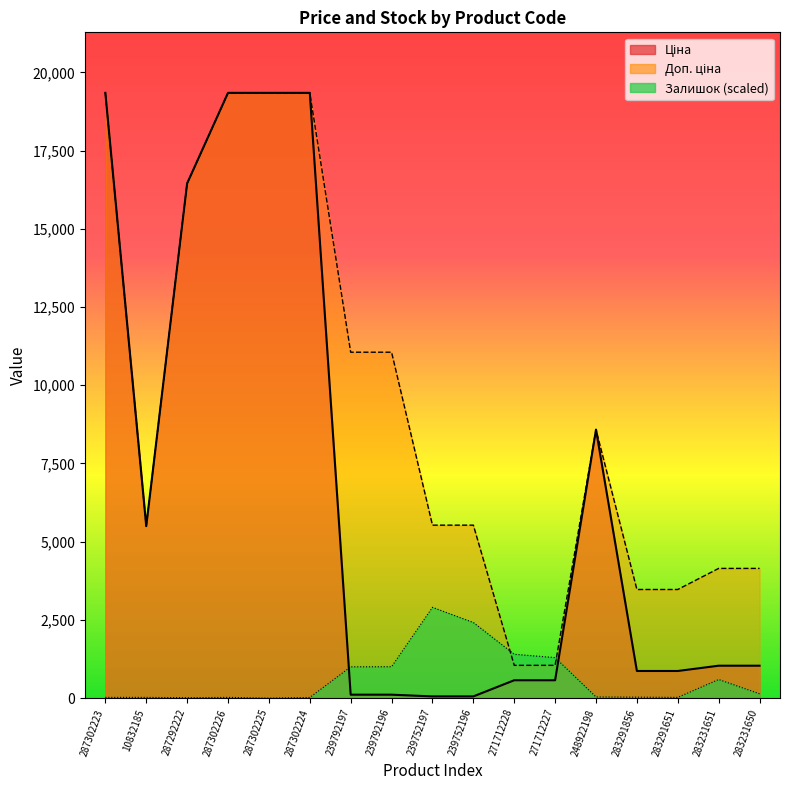

What is the greatest value displayed?

19343.1